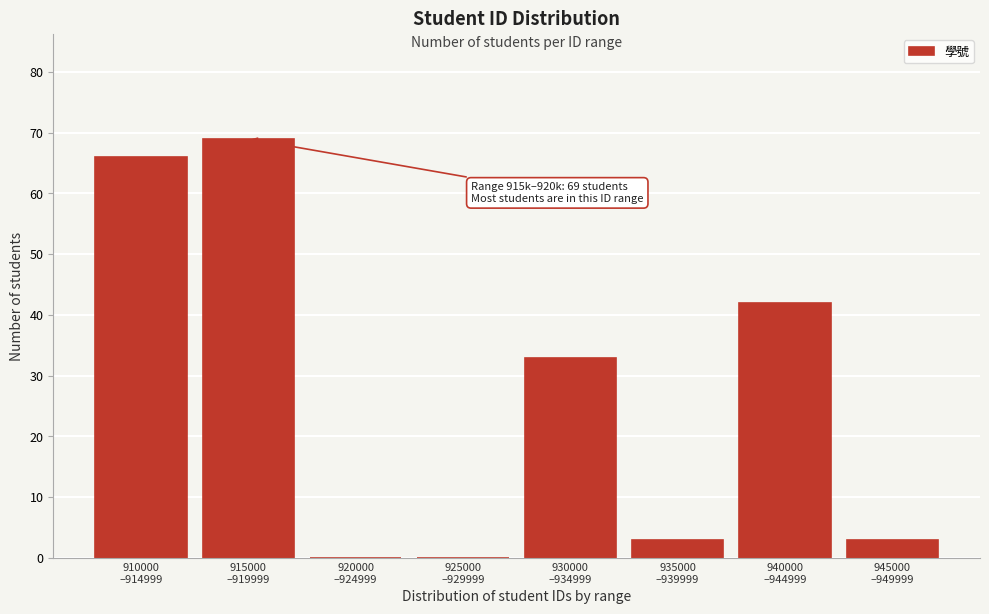

What is the maximum value shown in the chart?

69